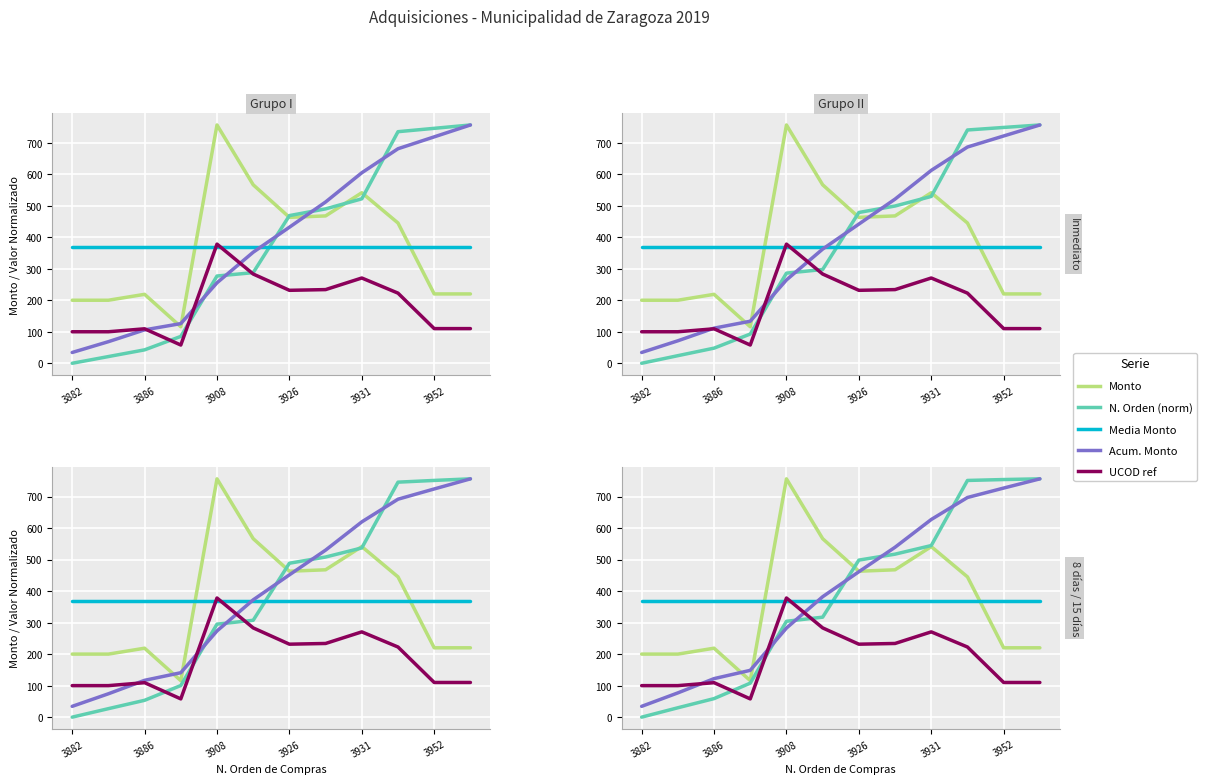

True or false: Media Monto has a value of 367.8 at 3886.

True